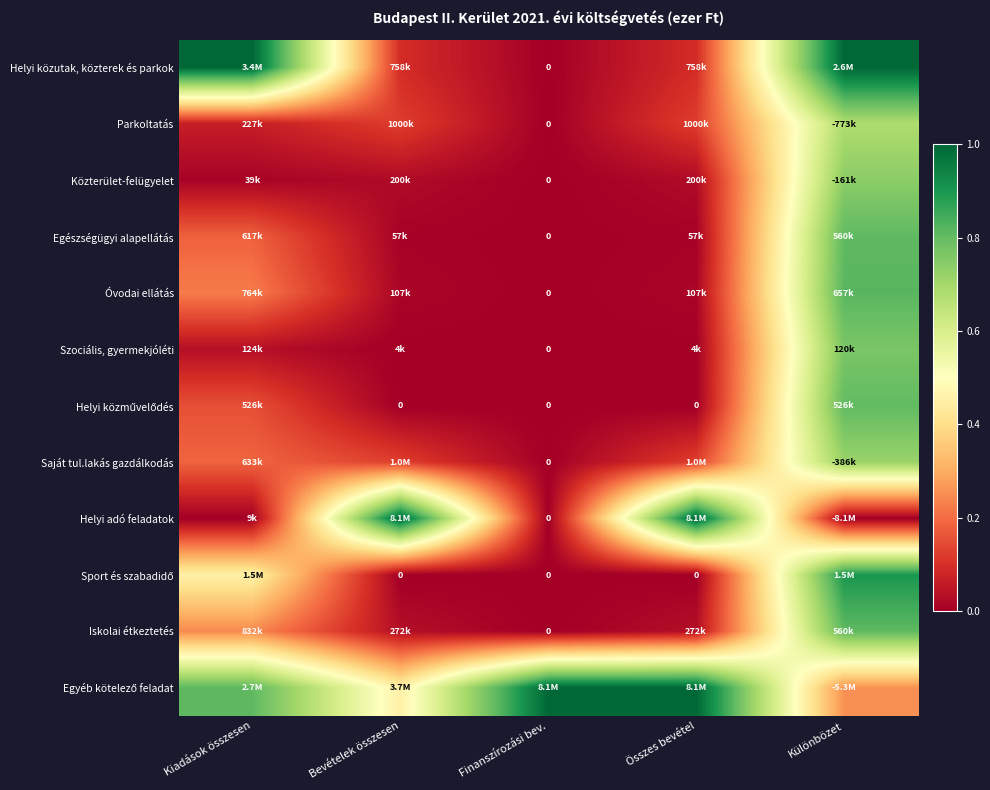

The value of Helyi adó feladatok at Kiadások összesen is 0.6. True or false?

False